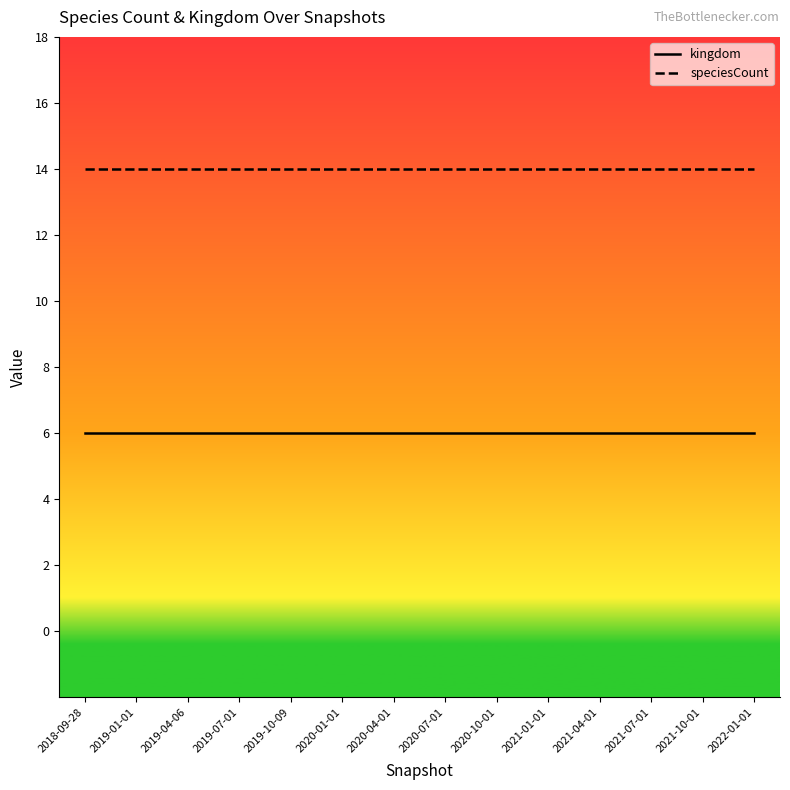

How many lines are shown in the chart?

2